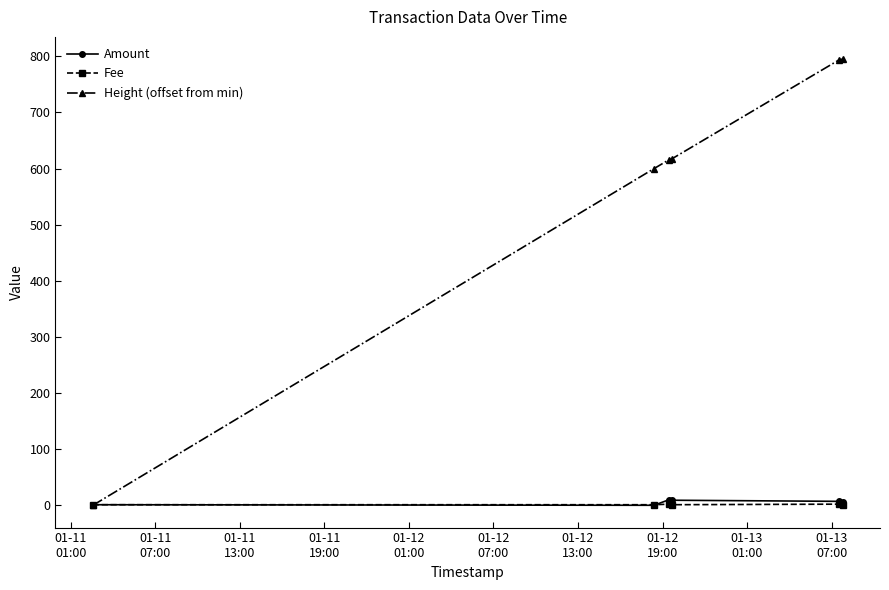

What are all the series names shown in the legend?

Amount, Fee, Height (offset from min)